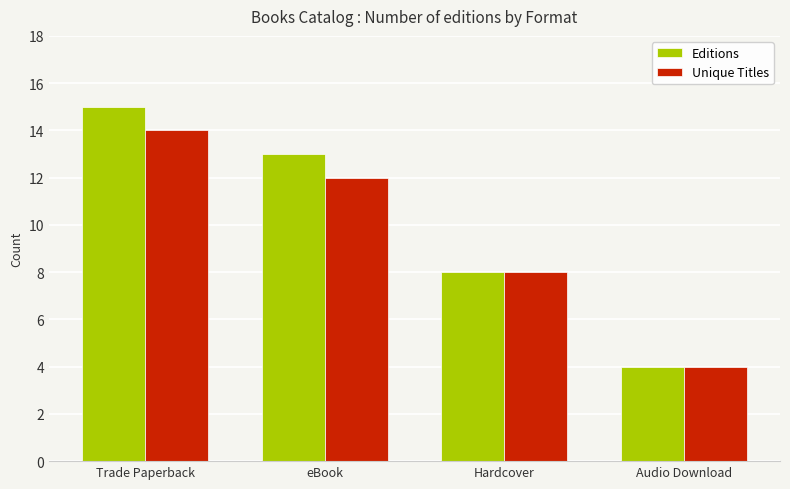

What is the average value of the Unique Titles series?

10